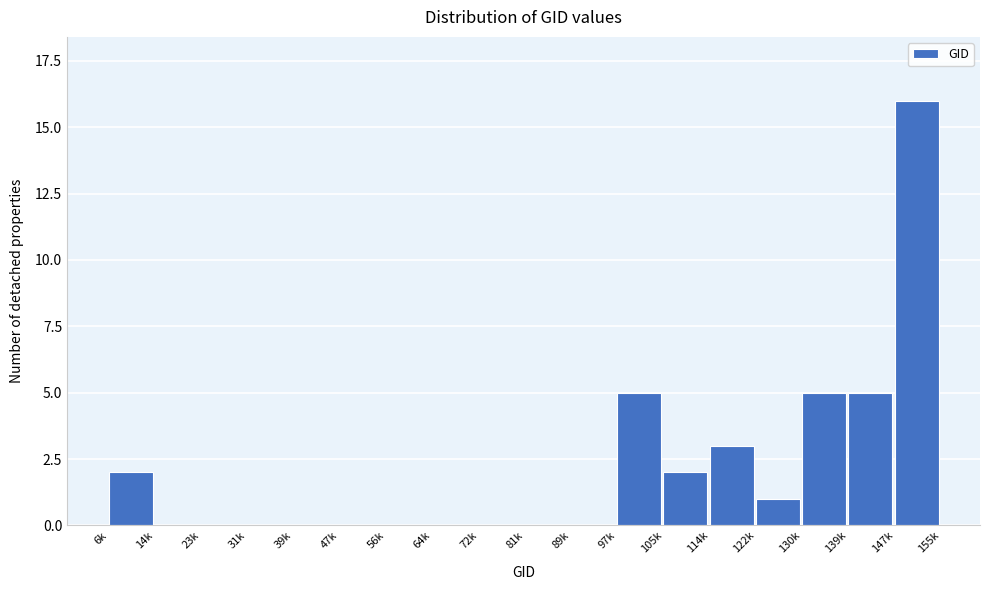

Reading right to left, transcribe all the data shown in this chart.

147k=16	139k=5	130k=5	122k=1	114k=3	105k=2	97k=5	89k=0	81k=0	72k=0	64k=0	56k=0	47k=0	39k=0	31k=0	23k=0	14k=0	6k=2